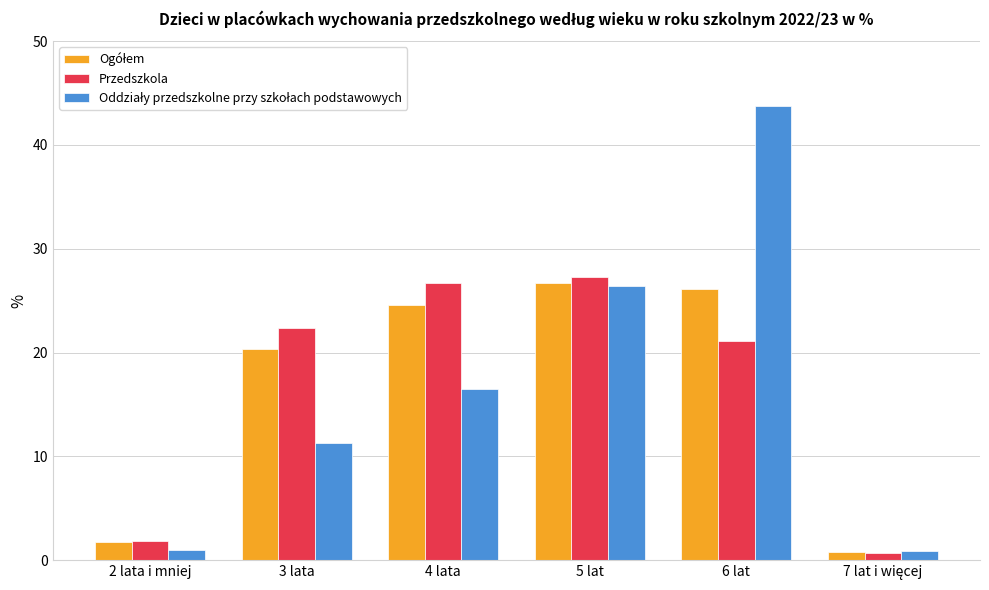

What is the greatest value displayed?

43.8